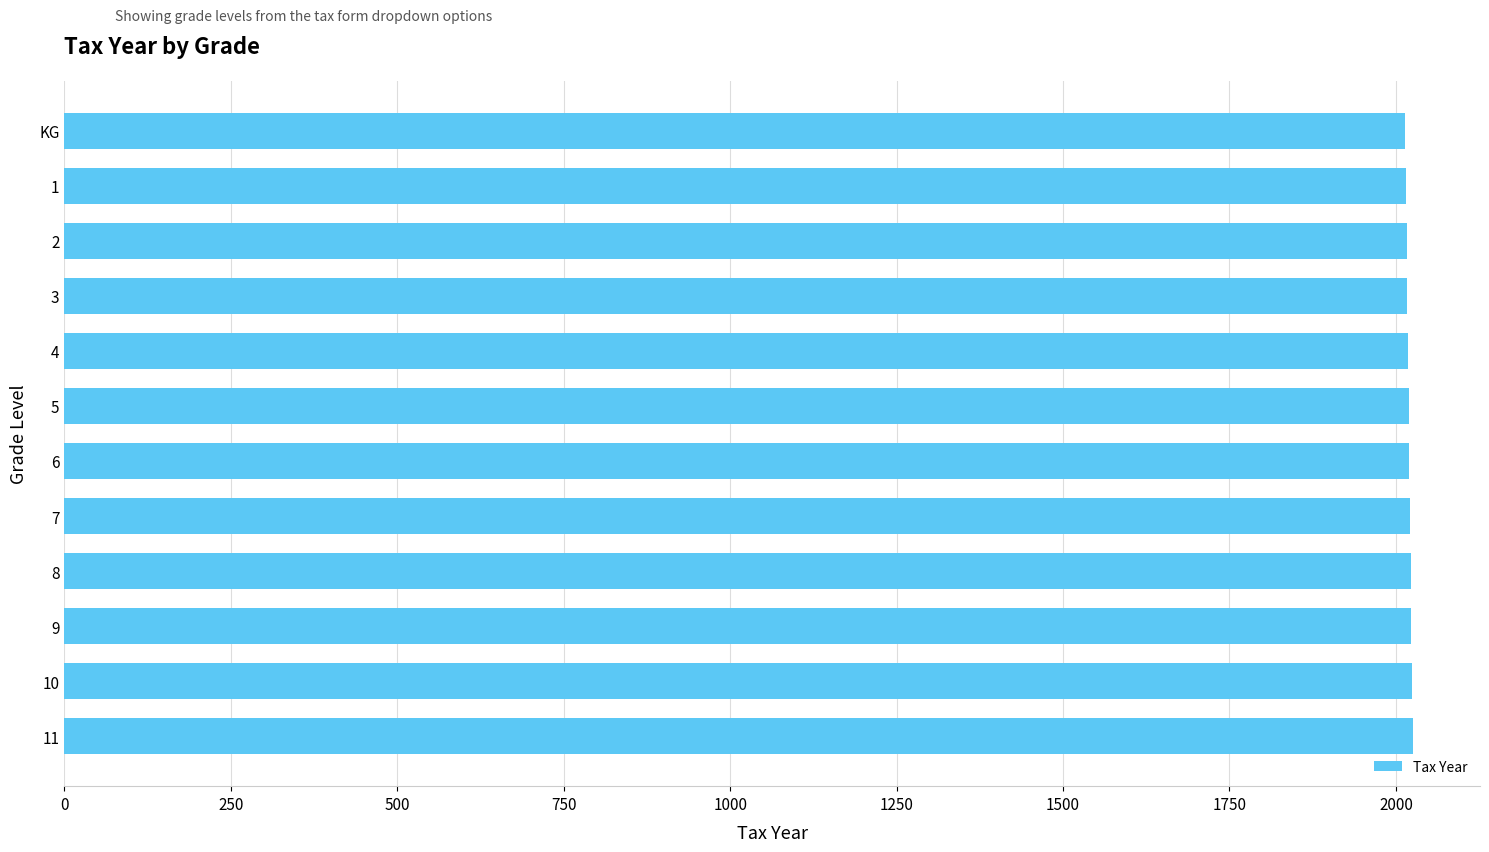

Is it true that the value at 10 is 3074?

False